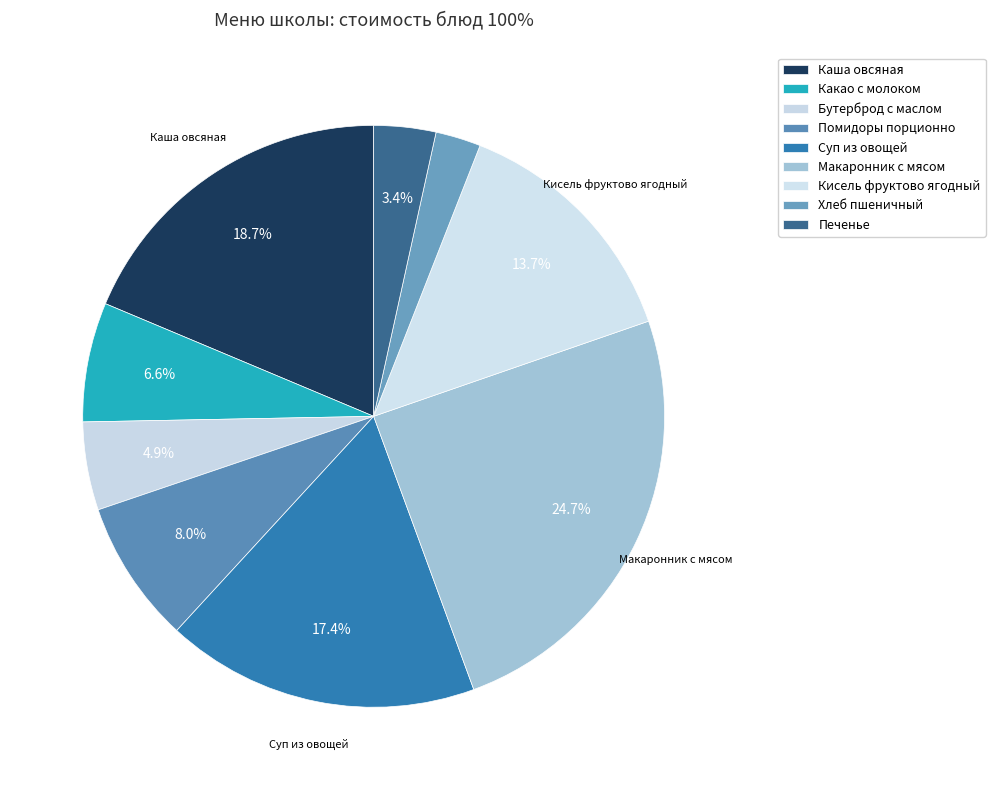

Does Бутерброд с маслом account for over 50% of the chart?

No